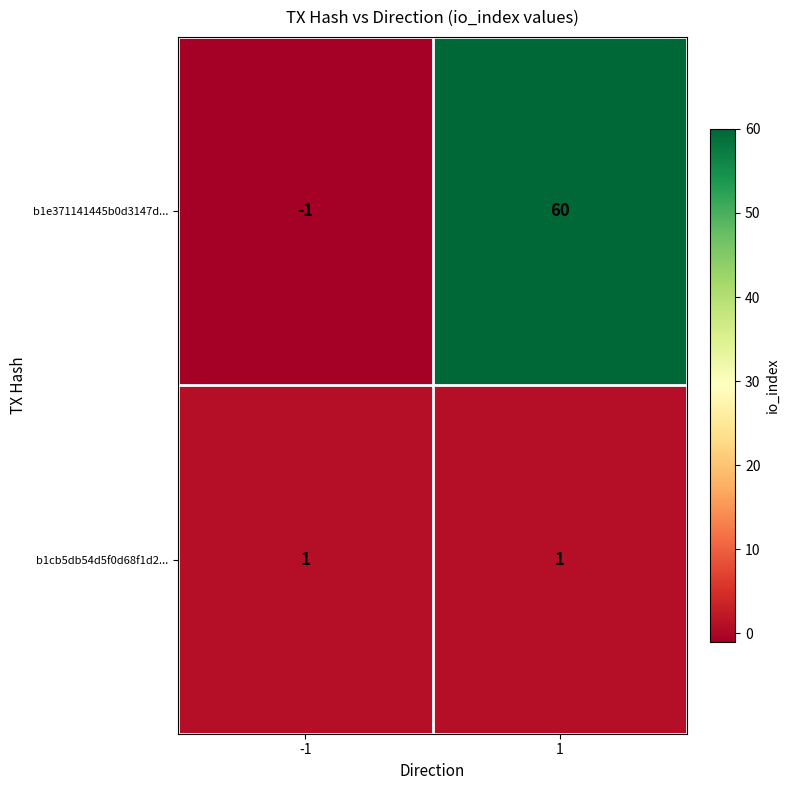

How many values in b1e371141445b0d3147d... are above zero?

1